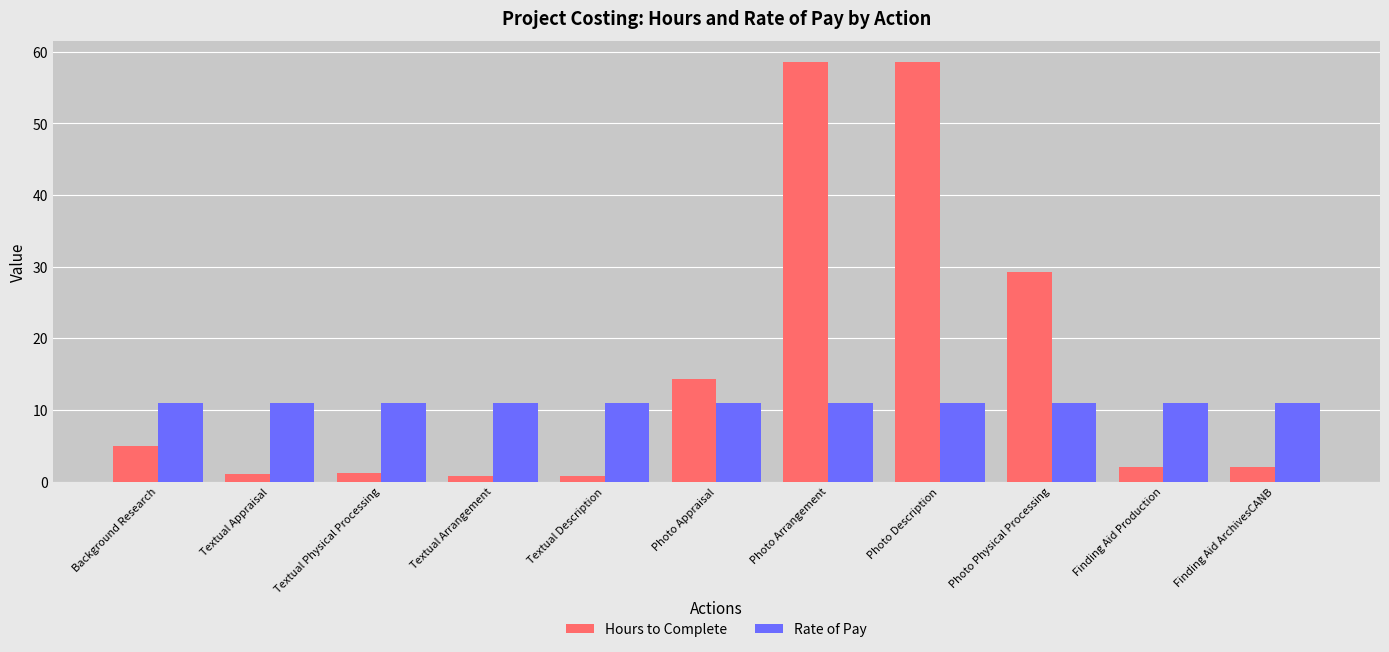

Between Photo Physical Processing and Finding Aid ArchivesCANB, which series saw the biggest shift?

Hours to Complete